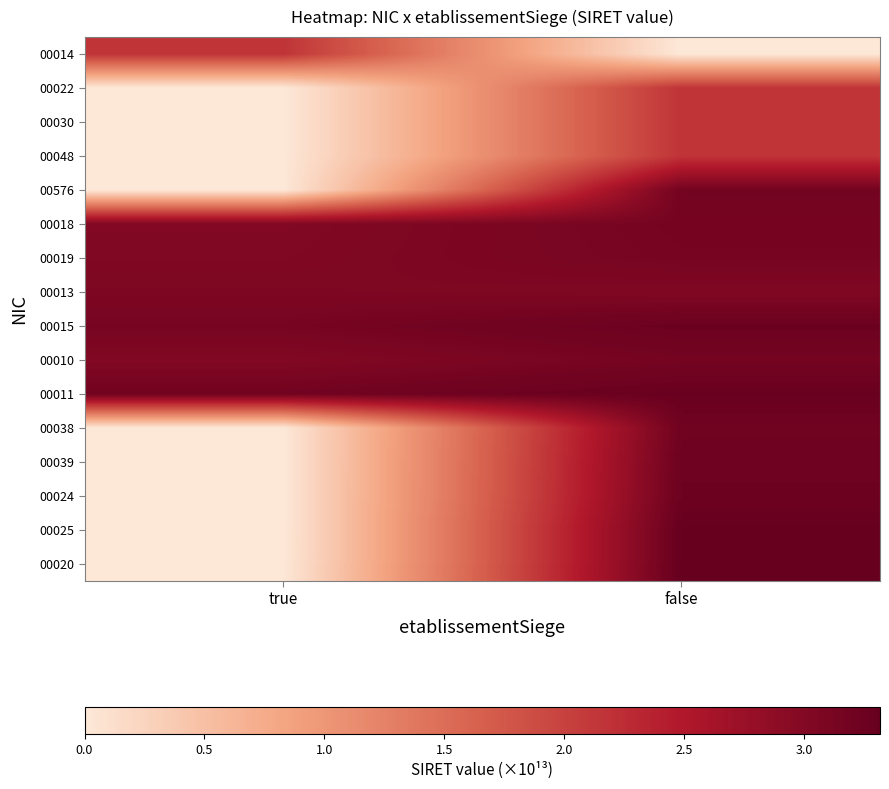

Reading left to right, list all the values displayed in this chart.

00014: true=2.2	false=0.0
00022: true=0.0	false=2.2
00030: true=0.0	false=2.2
00048: true=0.0	false=2.2
00576: true=0.0	false=3.2
00018: true=3.0	false=3.1
00019: true=3.0	false=3.1
00013: true=3.1	false=3.0
00015: true=3.1	false=3.3
00010: true=3.0	false=3.1
00011: true=3.2	false=3.3
00038: true=0.0	false=3.2
00039: true=0.0	false=3.2
00024: true=0.0	false=3.2
00025: true=0.0	false=3.3
00020: true=0.0	false=3.3